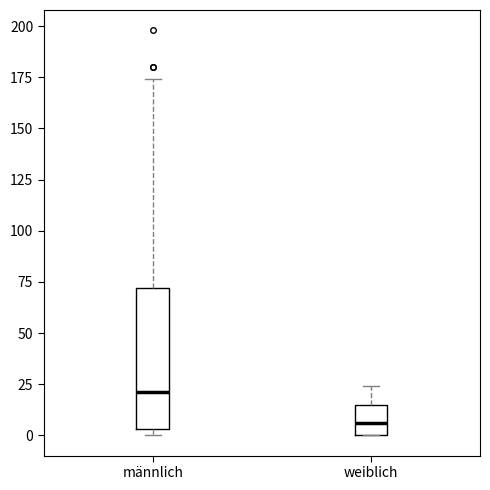

Comparing the boxes themselves (not the whiskers), which one is the tallest?

männlich